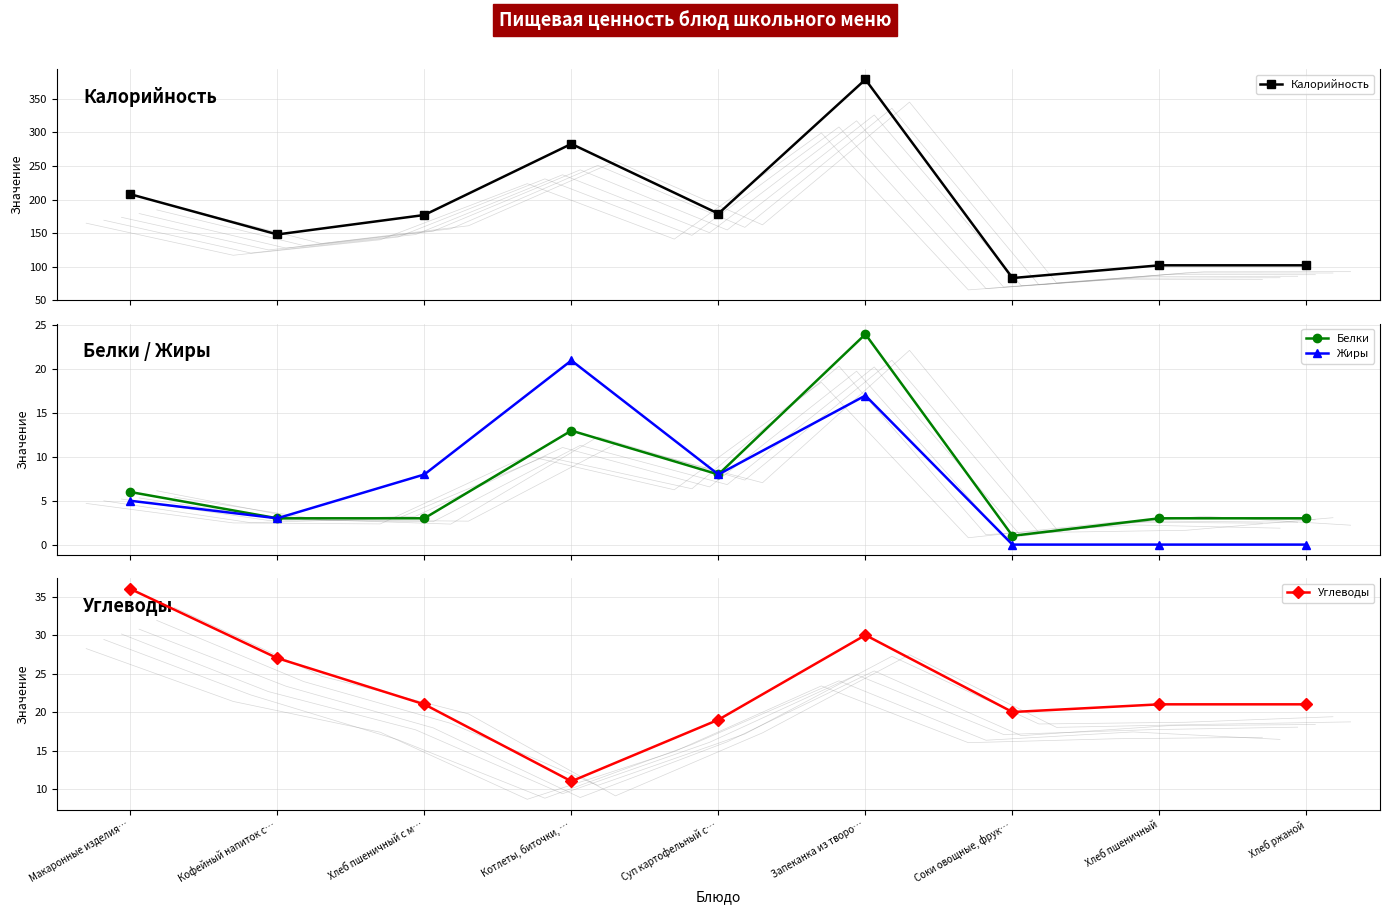

What is the spread (max minus min) of values at Котлеты, биточки, …?

272